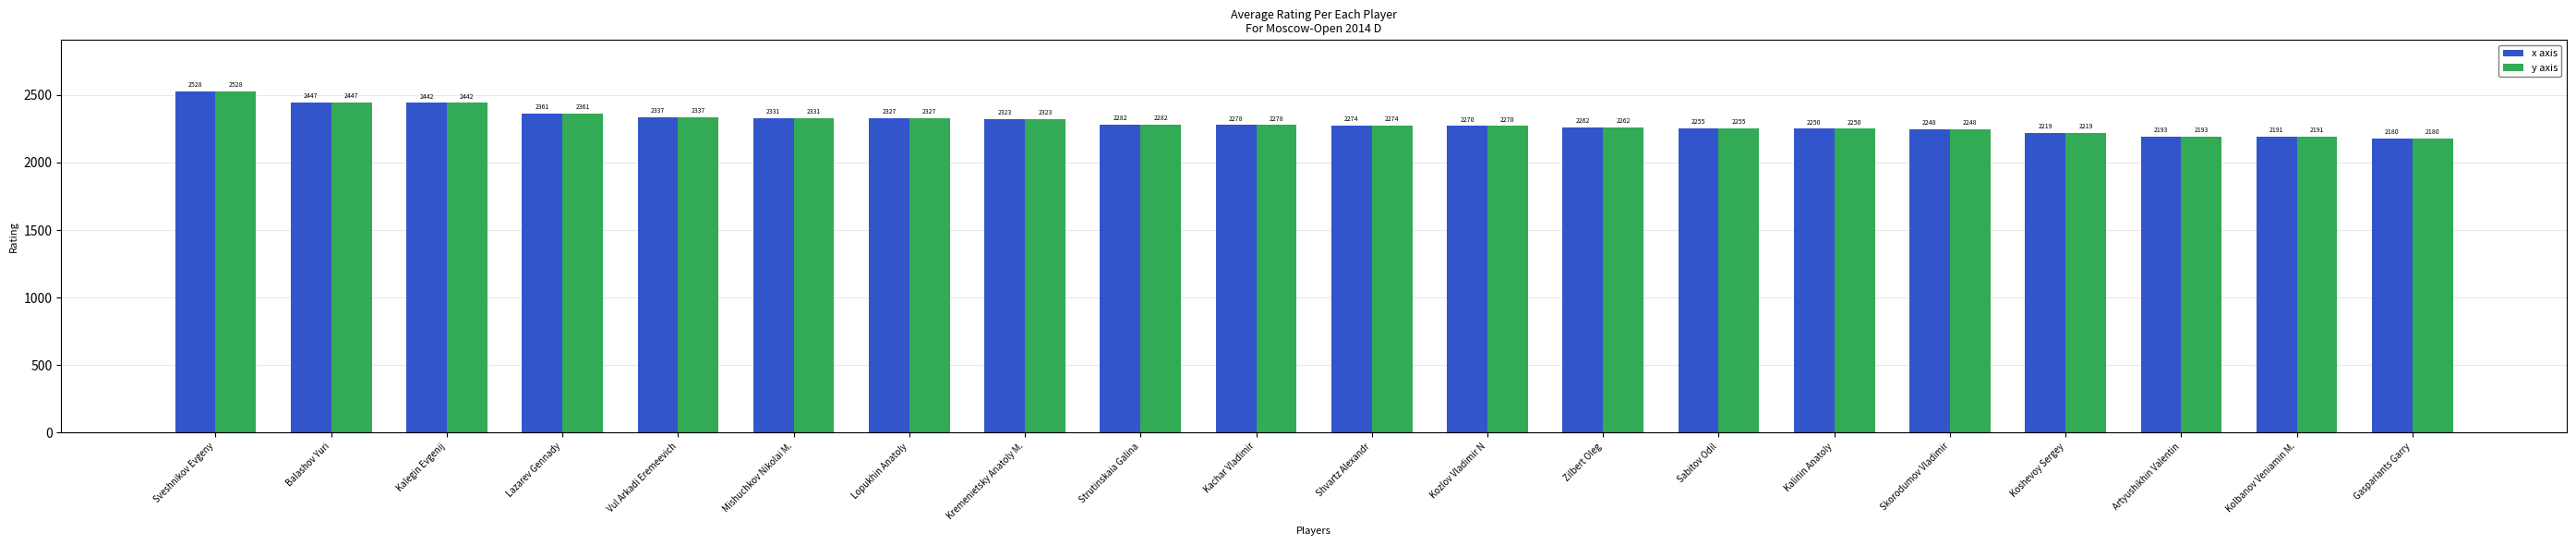

What are all the series names shown in the legend?

x axis, y axis